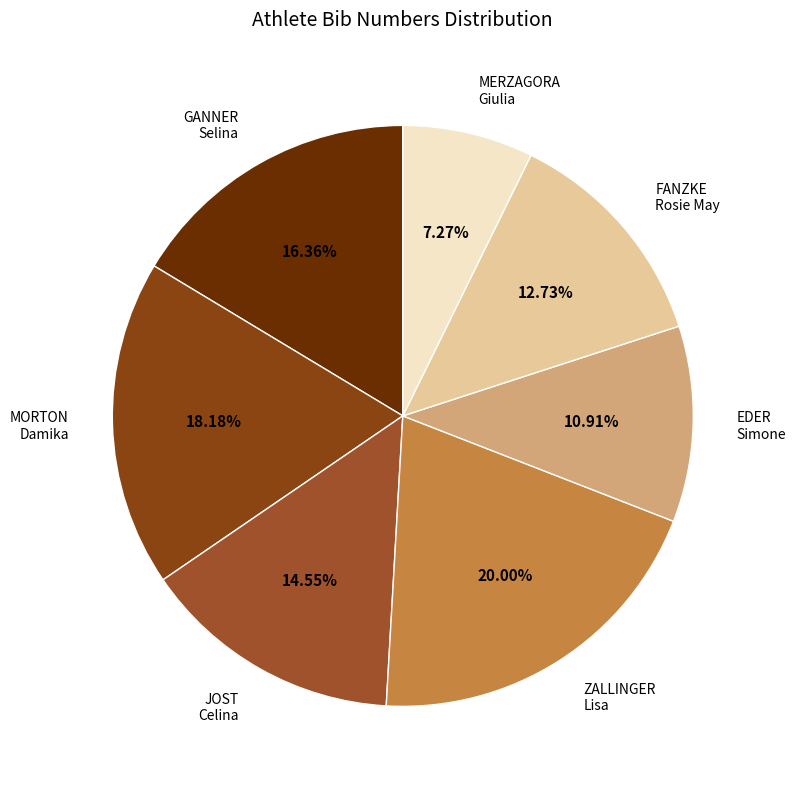

Approximately how many times larger is the value at FANZKE Rosie May compared to JOST Celina?

0.9